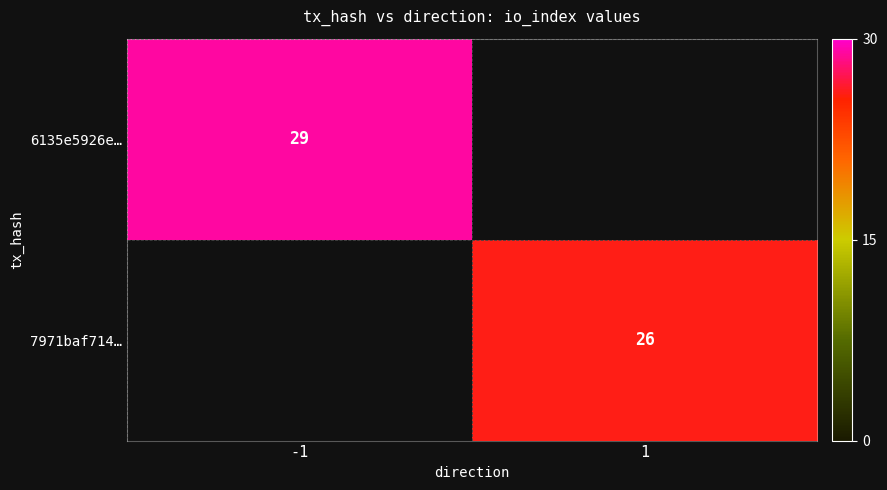

What is the total value across all series at -1?

29